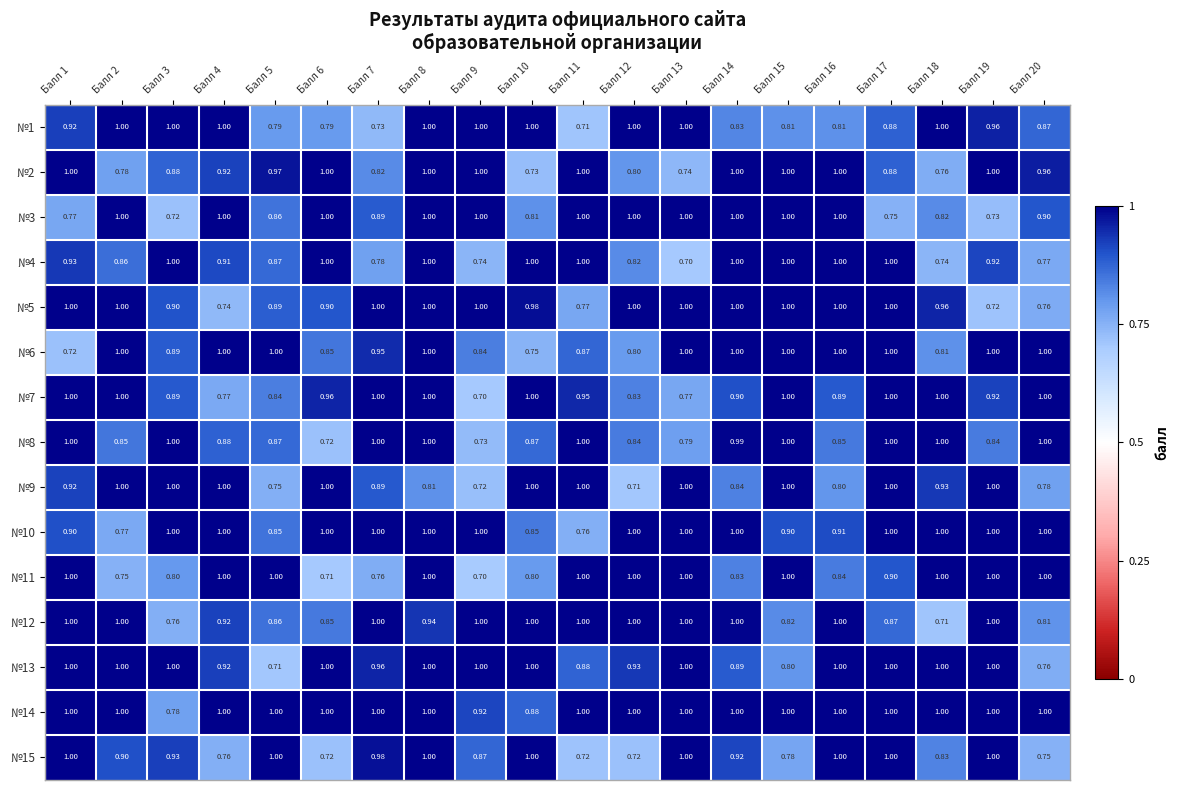

What is the difference between the highest and lowest values at Балл 12?

0.3